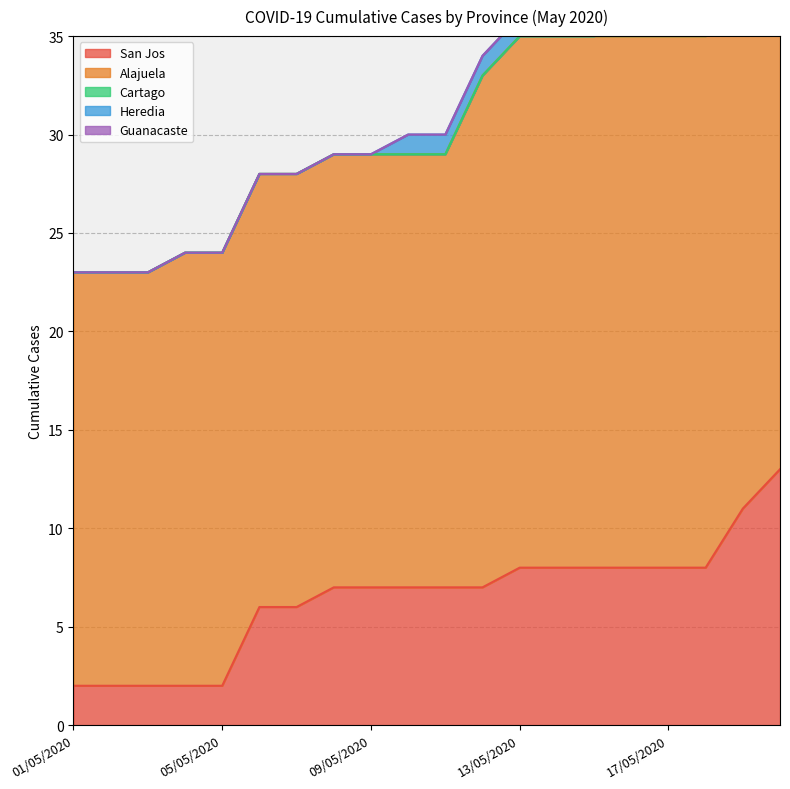

How many Alajuela values are between 22 and 27?

16